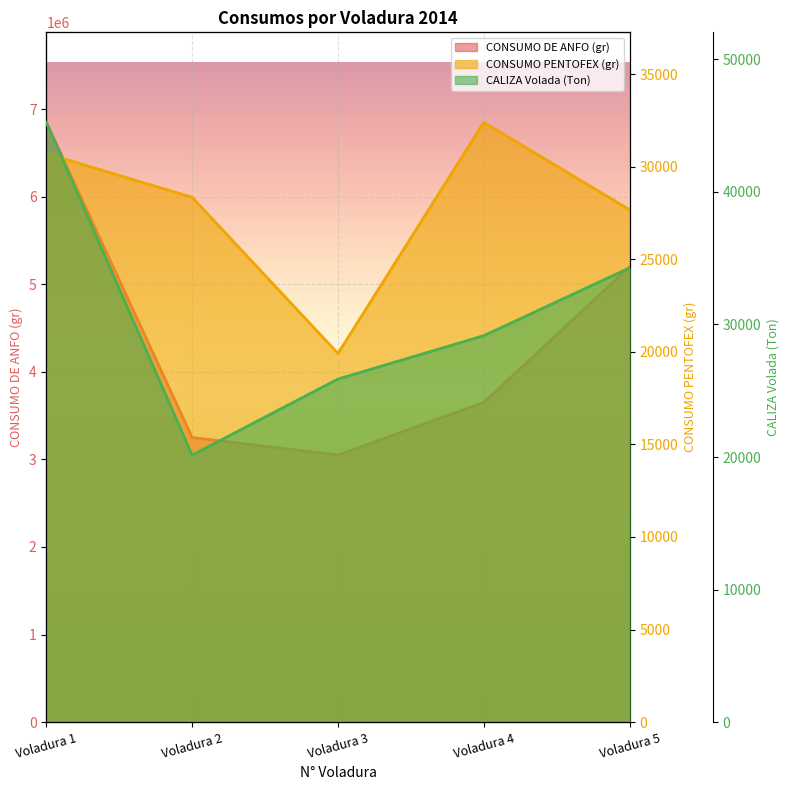

What is the value of the CONSUMO DE ANFO (gr) point at the 3rd from the left?

3050000.0